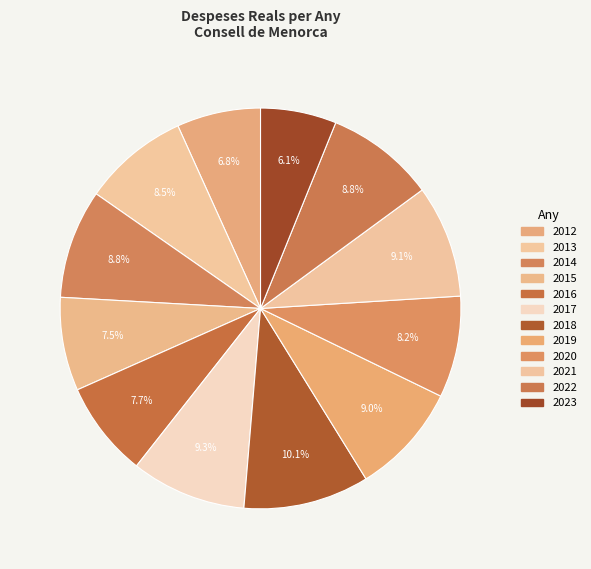

How many slices are in this pie chart?

12